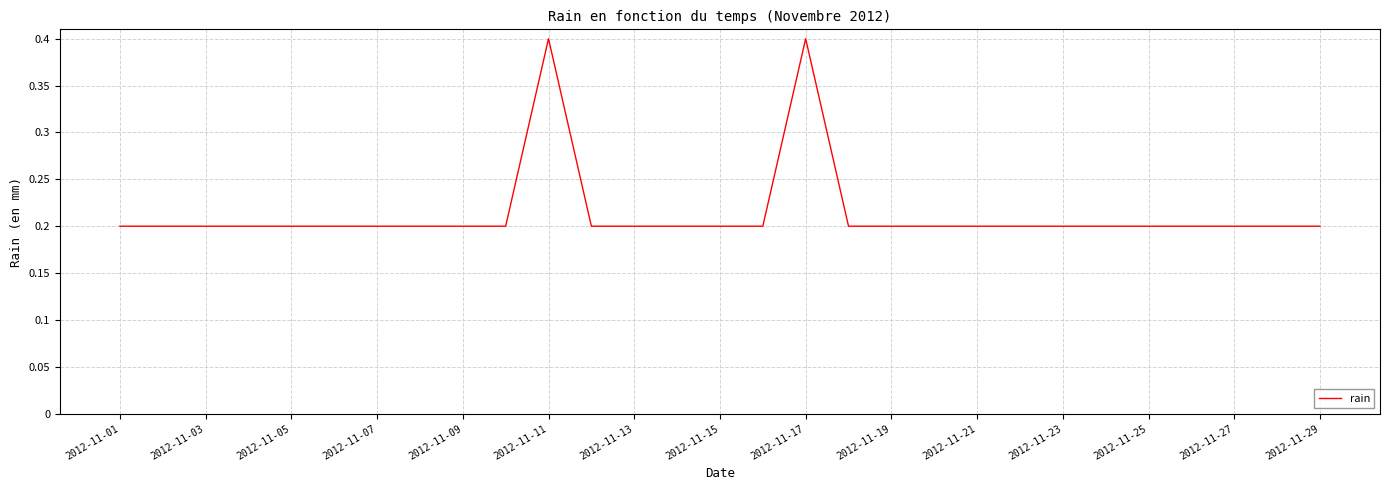

Reading right to left, transcribe all the data shown in this chart.

0.2	0.2	0.2	0.2	0.2	0.2	0.2	0.2	0.2	0.2	0.2	0.2	0.4	0.2	0.2	0.2	0.2	0.2	0.4	0.2	0.2	0.2	0.2	0.2	0.2	0.2	0.2	0.2	0.2